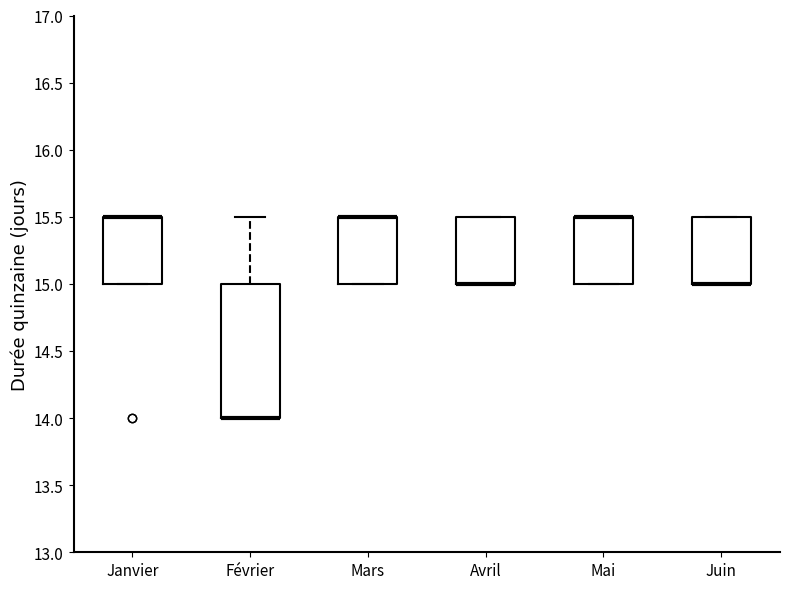

Reading left to right, read every box against the y-axis: the position of its median line, the range the box covers, and the ends of its whiskers. The values are not printed on the chart, so give them approximately, as read against the axis.

Janvier: median 15.5 (drawn on the box's upper edge), box 15.0 to 15.5, whiskers 15.0 to 15.5
Février: median 14.0 (drawn on the box's lower edge), box 14.0 to 15.0, whiskers 14.0 to 15.5
Mars: median 15.5 (drawn on the box's upper edge), box 15.0 to 15.5, whiskers 15.0 to 15.5
Avril: median 15.0 (drawn on the box's lower edge), box 15.0 to 15.5, whiskers 15.0 to 15.5
Mai: median 15.5 (drawn on the box's upper edge), box 15.0 to 15.5, whiskers 15.0 to 15.5
Juin: median 15.0 (drawn on the box's lower edge), box 15.0 to 15.5, whiskers 15.0 to 15.5